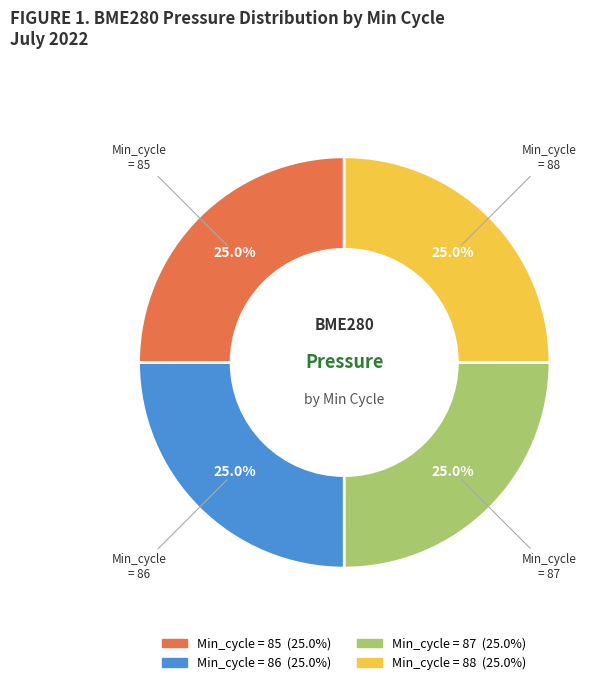

Does any single category account for the majority?

No